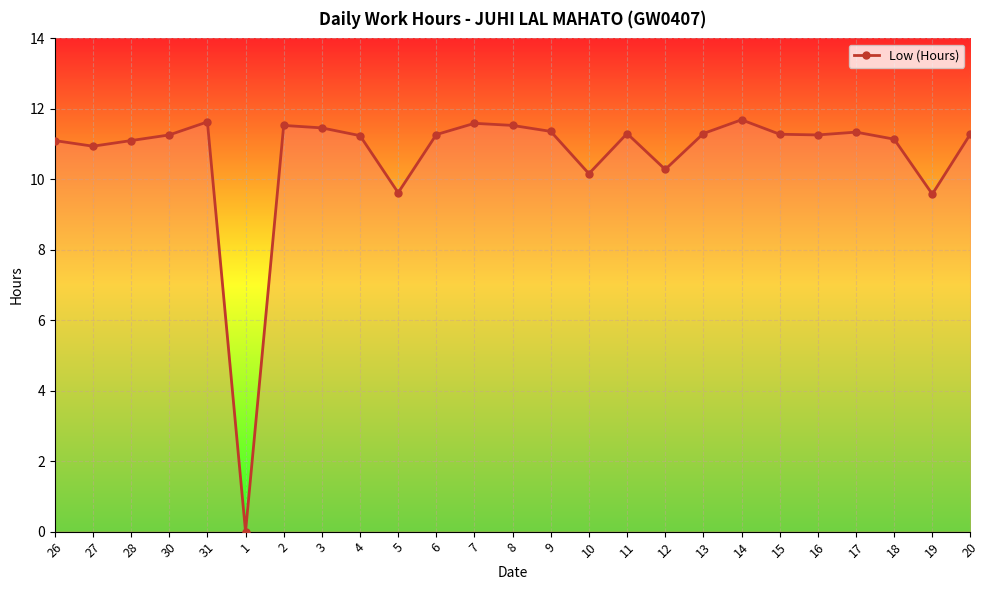

What is the maximum value shown in the chart?

11.7